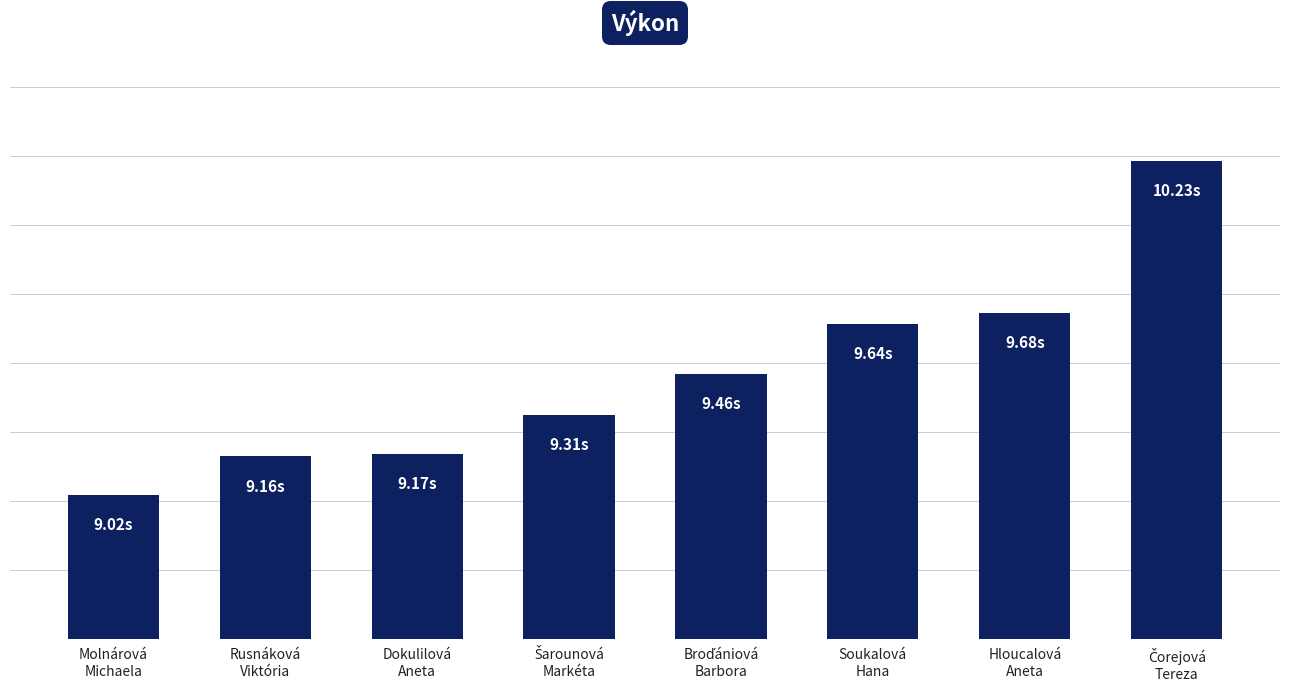

Does the chart contain any negative values?

No